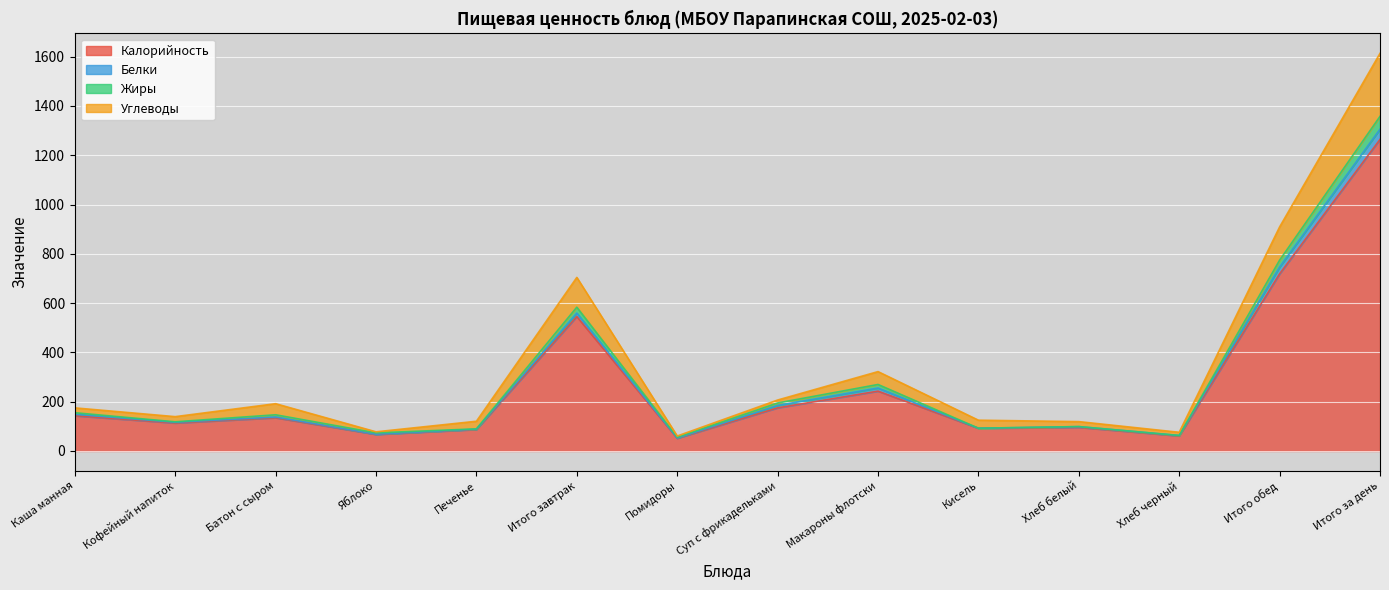

At which category is the sum across all series the highest?

Итого за день